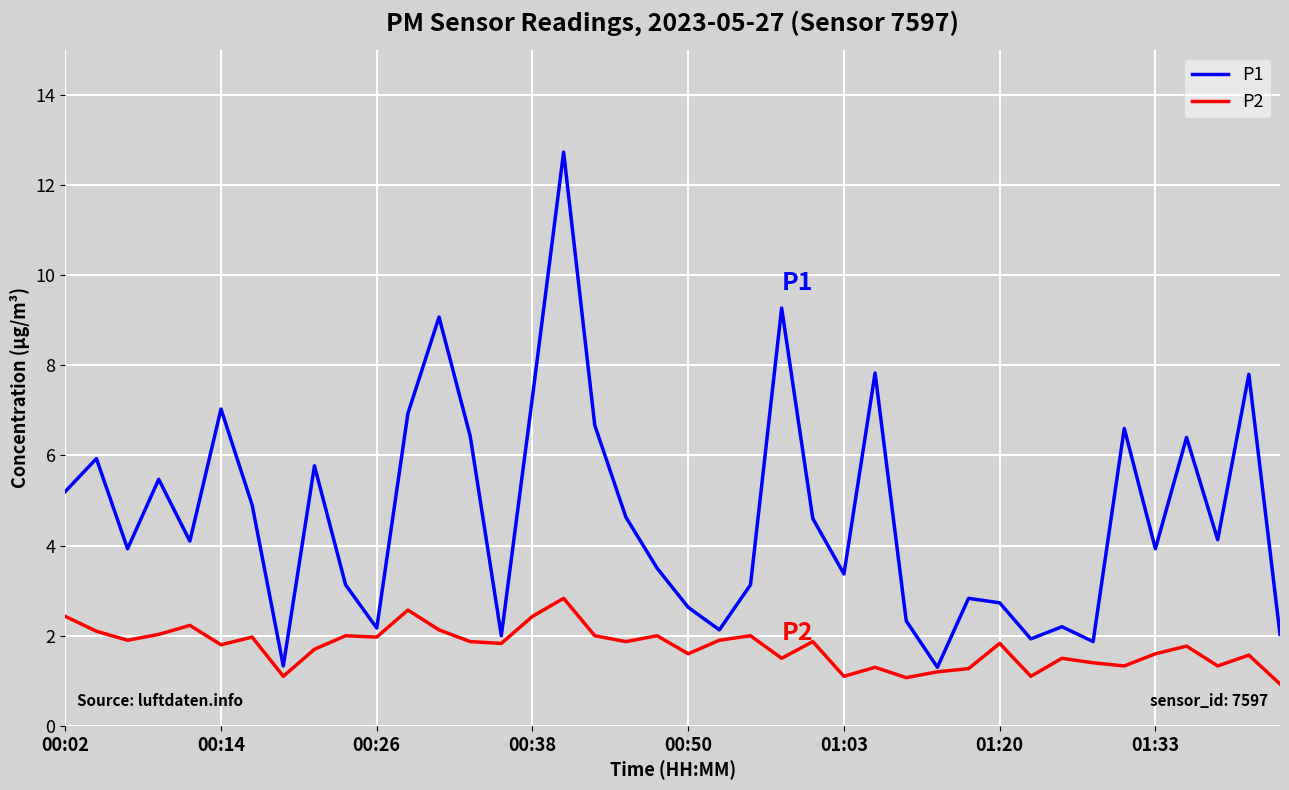

Does the chart have visible grid lines?

Yes